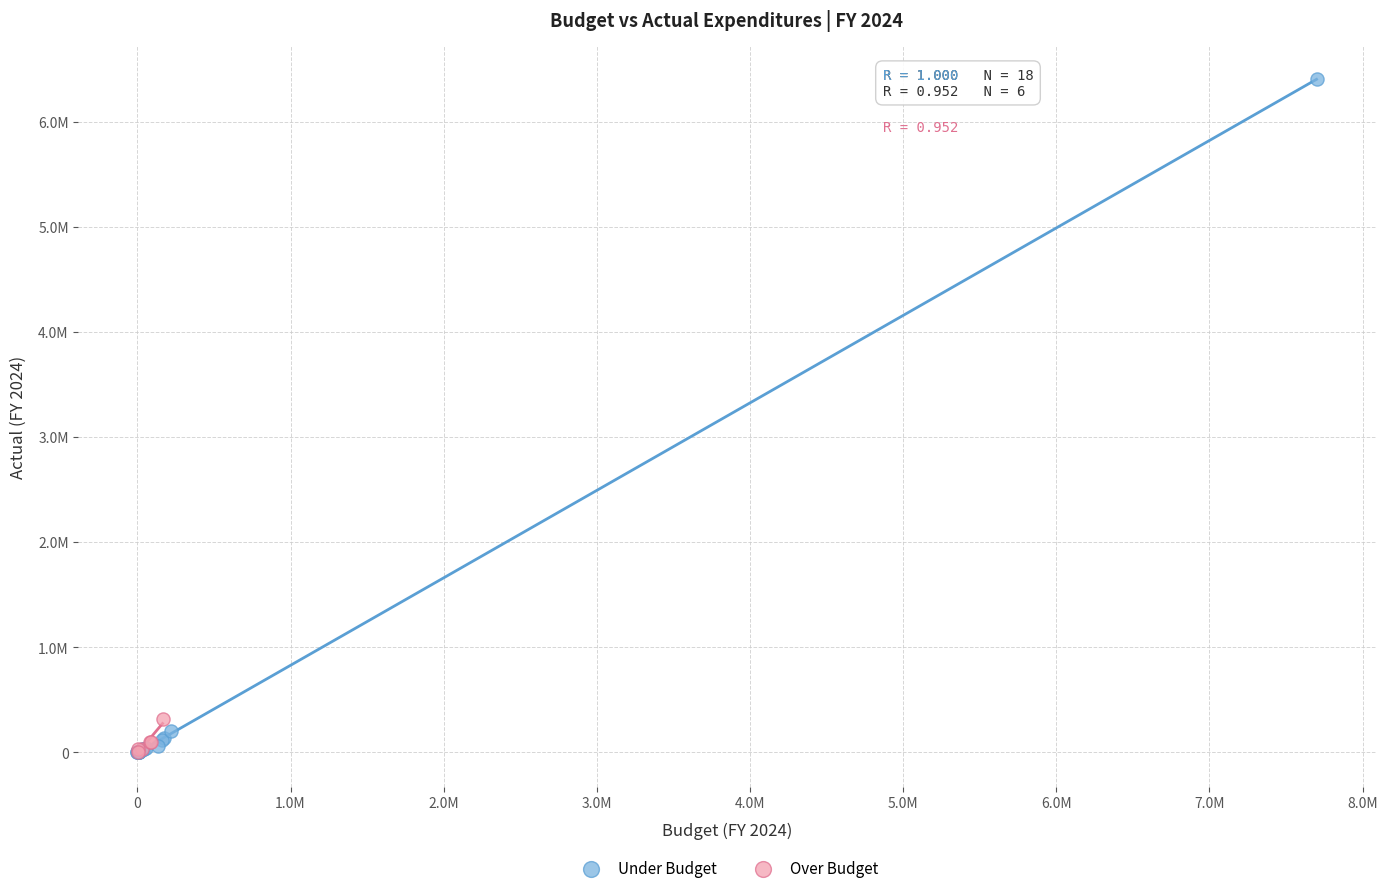

Which series reaches the maximum Y coordinate?

Under Budget